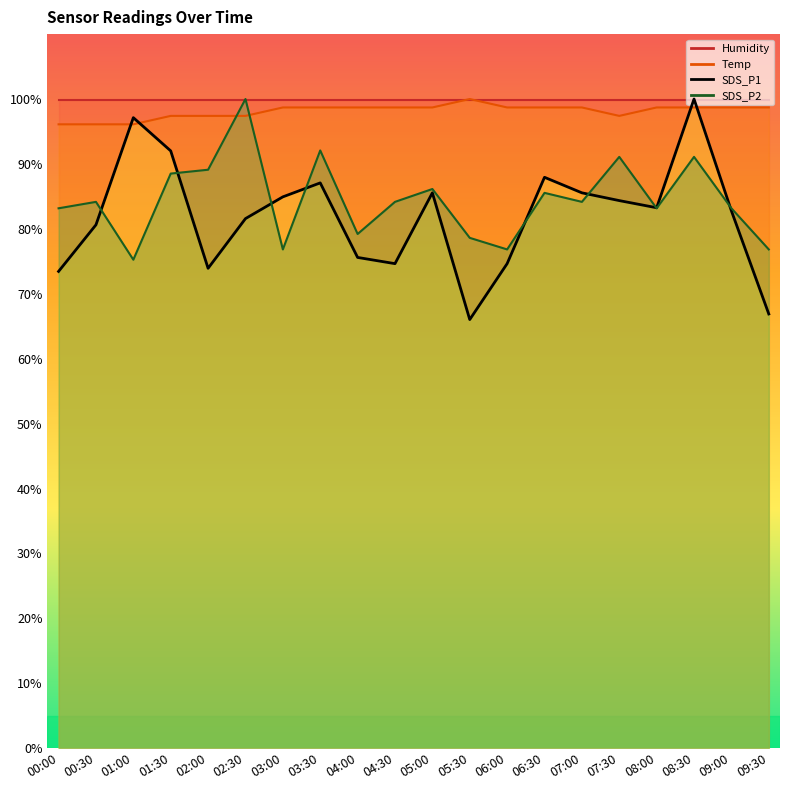

Rank the categories by value from highest to lowest.

08:30, 01:00, 01:30, 06:30, 03:30, 05:00, 07:00, 03:00, 07:30, 08:00, 09:00, 02:30, 00:30, 04:00, 04:30, 06:00, 02:00, 00:00, 09:30, 05:30